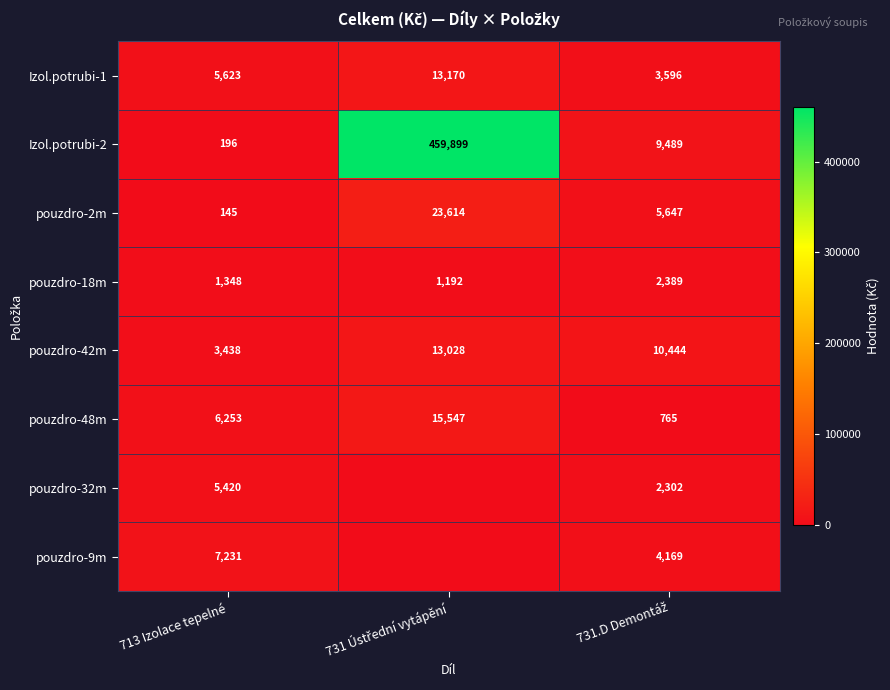

Rank the series at 713 Izolace tepelné from lowest to highest value.

pouzdro-2m, Izol.potrubi-2, pouzdro-18m, pouzdro-42m, pouzdro-32m, Izol.potrubi-1, pouzdro-48m, pouzdro-9m